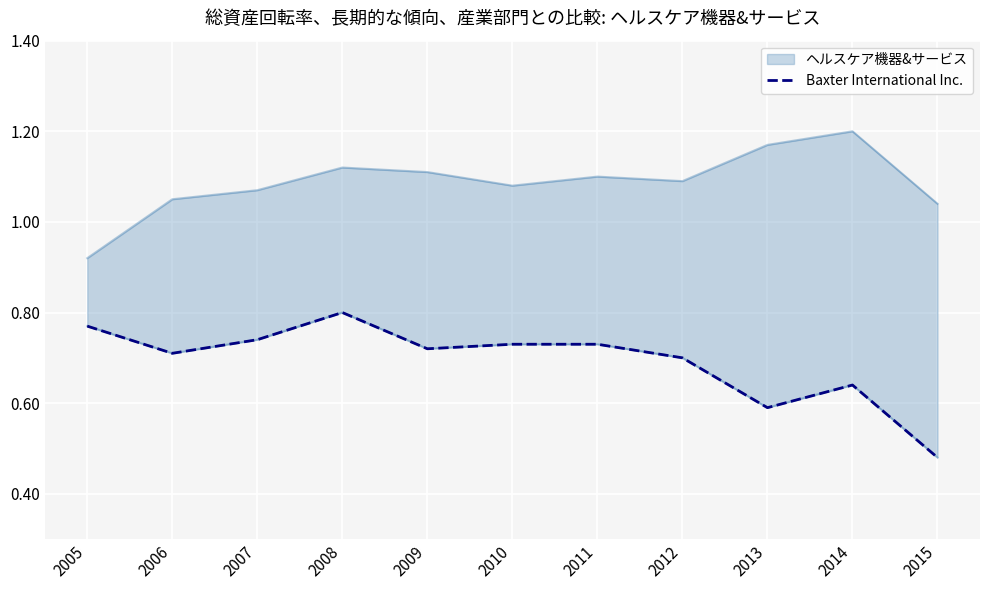

True or false: the data shows 0.5 at 2015.

True